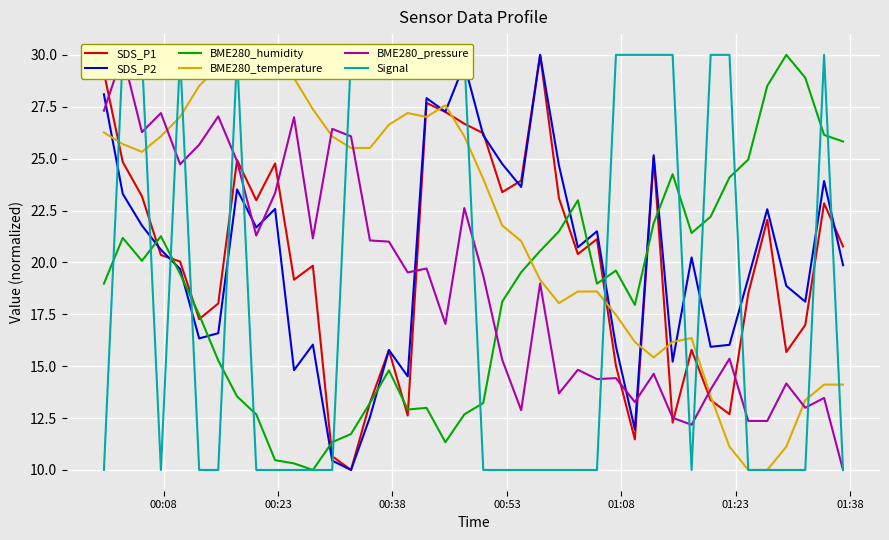

What is the difference between the second highest and minimum values in the BME280_temperature series?

19.6